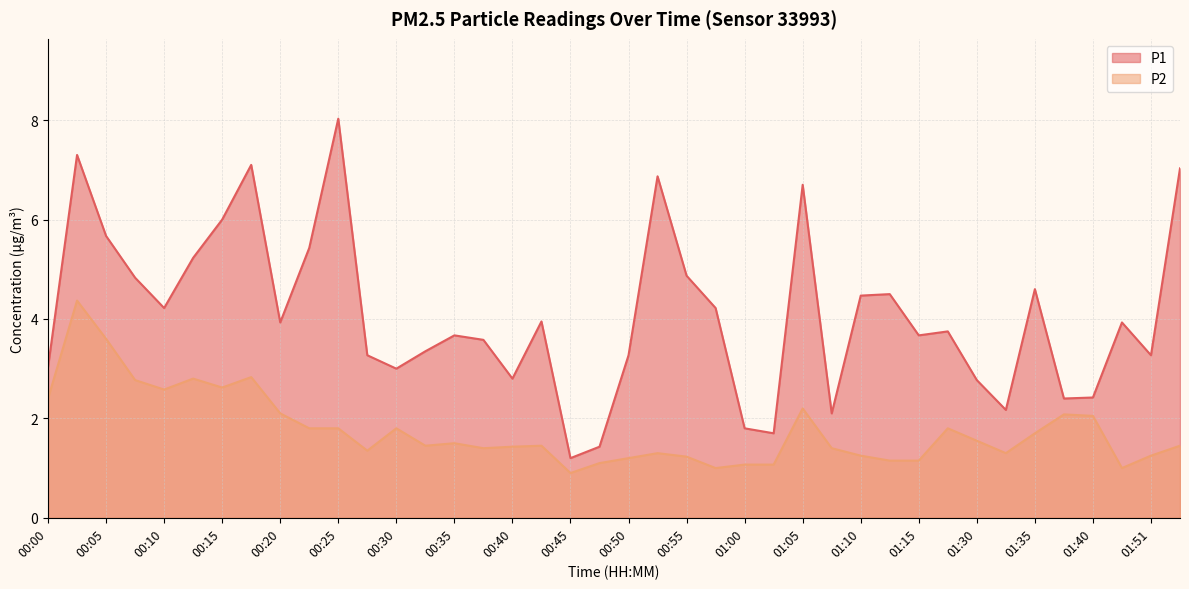

Does the chart display data point markers on the line(s)?

No